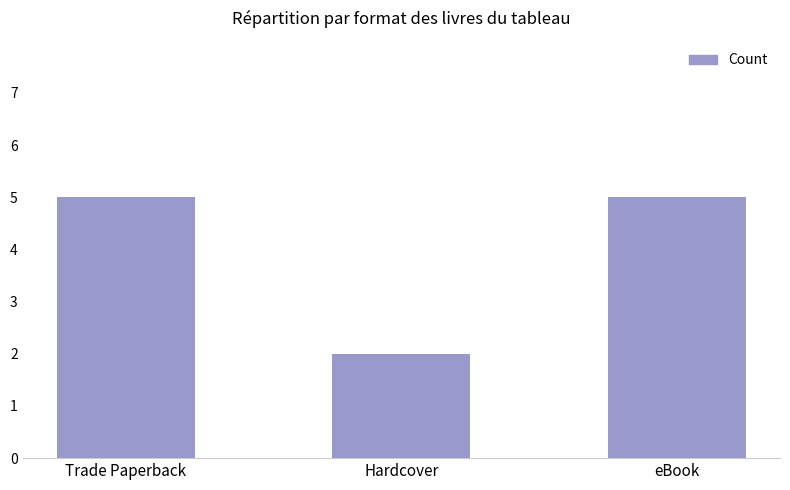

How many bars are there in total?

3